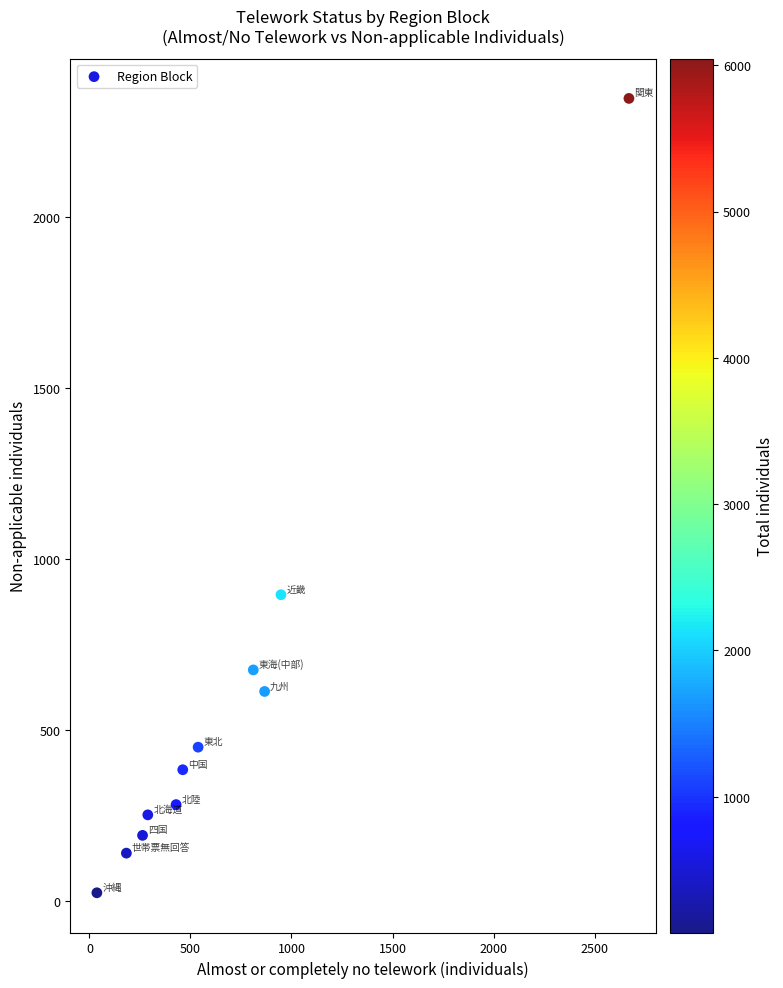

What Y value in the scatter plot is closest to 1186?

896